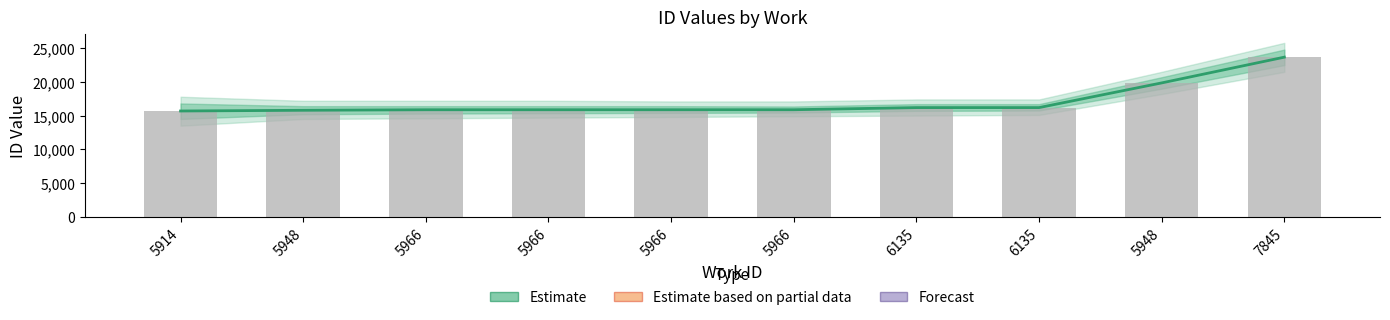

Where does the data first go above 15870?

6135